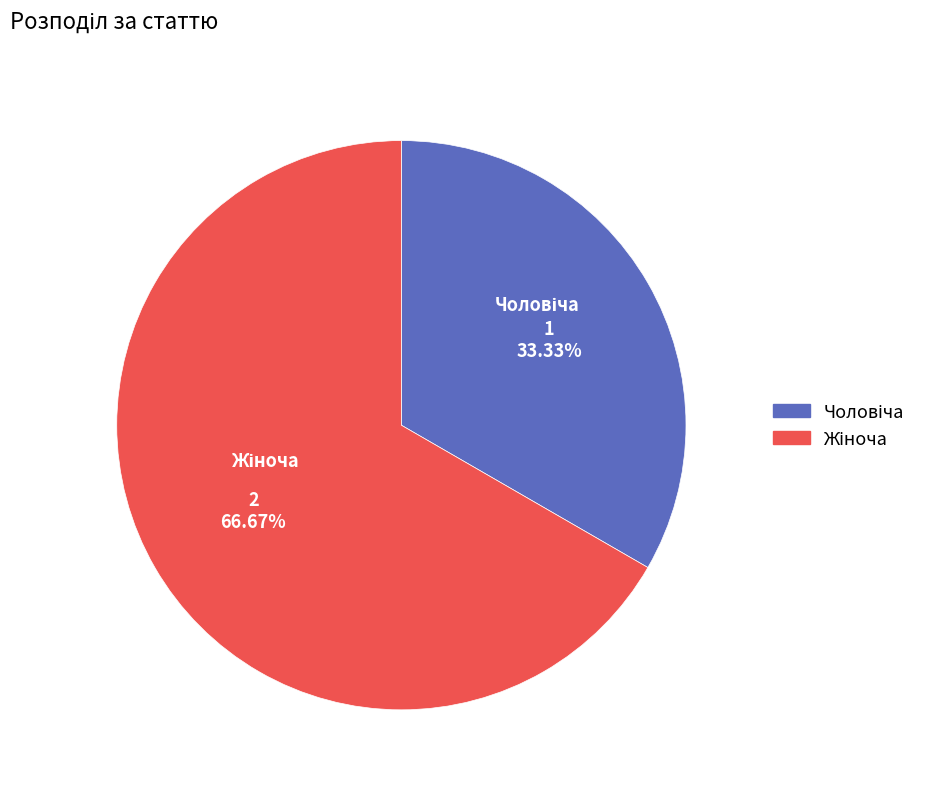

Does any single category account for the majority?

Yes